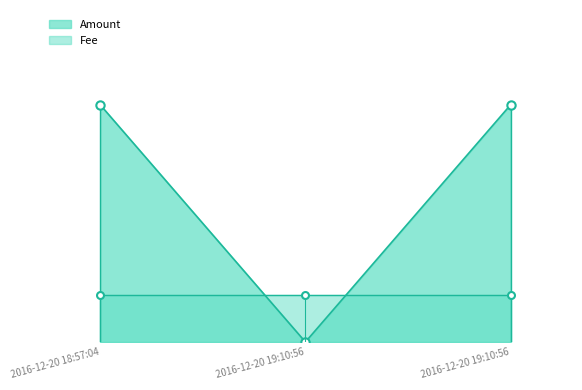

What is the change in value from 2016-12-20 18:57:04 to 2016-12-20 19:10:56?

-5